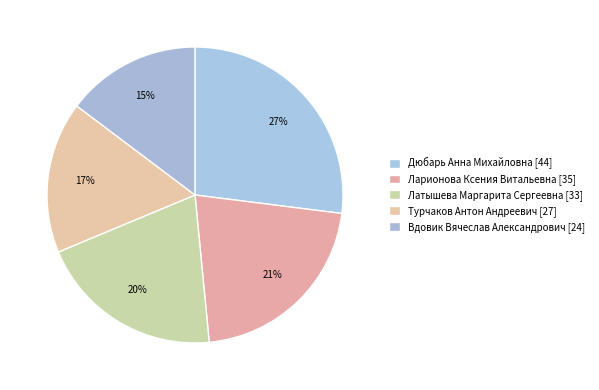

Approximately how many times larger is the value at Дюбарь Анна Михайловна compared to Турчаков Антон Андреевич?

1.6